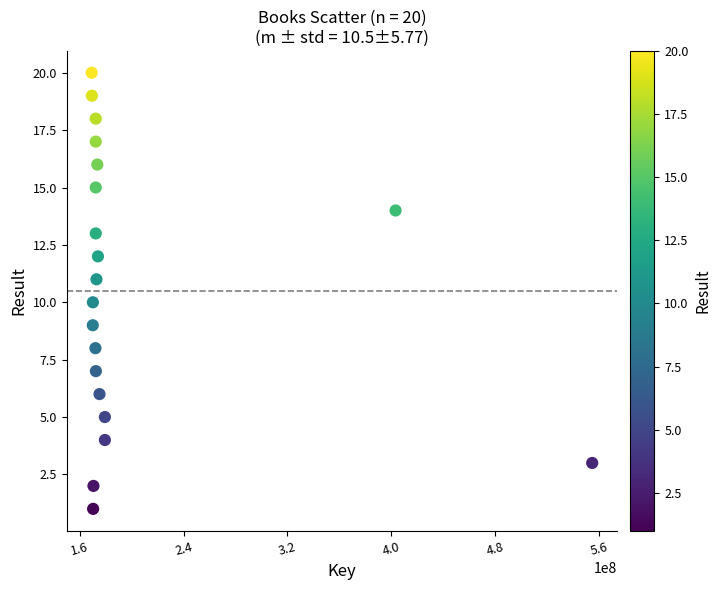

What is the range of Y values (max minus min)?

19